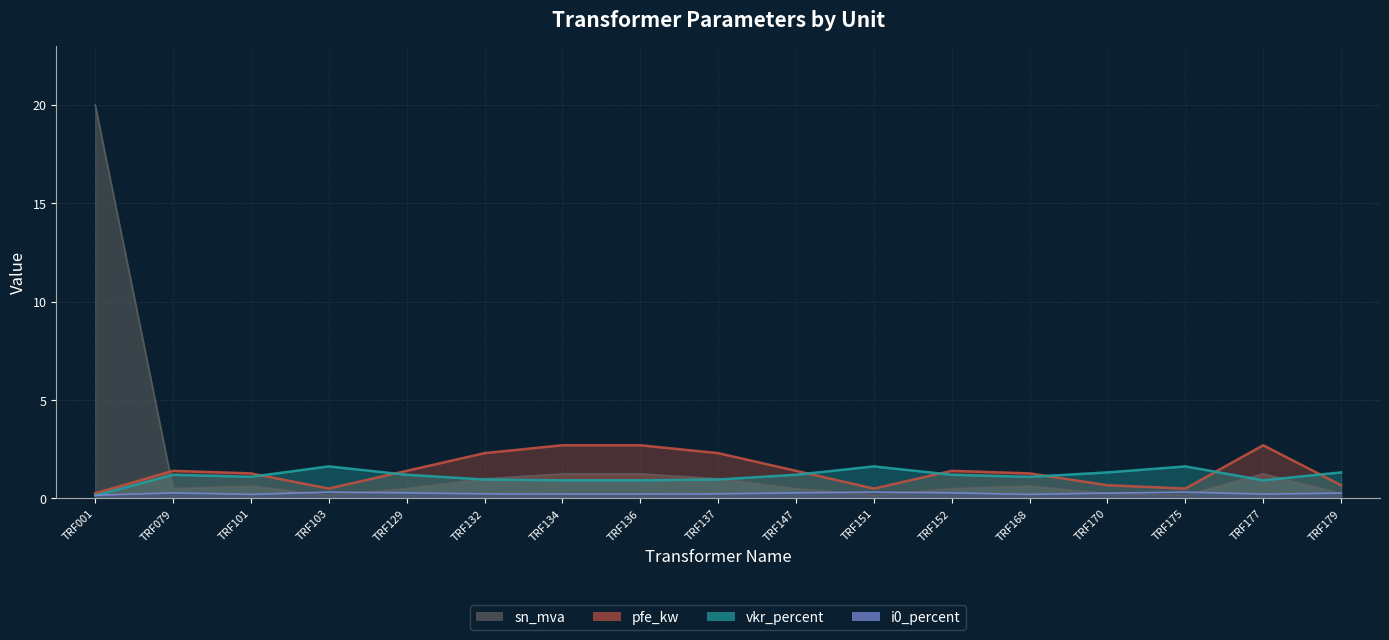

Rank the series by their maximum value, from highest to lowest.

sn_mva, pfe_kw, vkr_percent, i0_percent